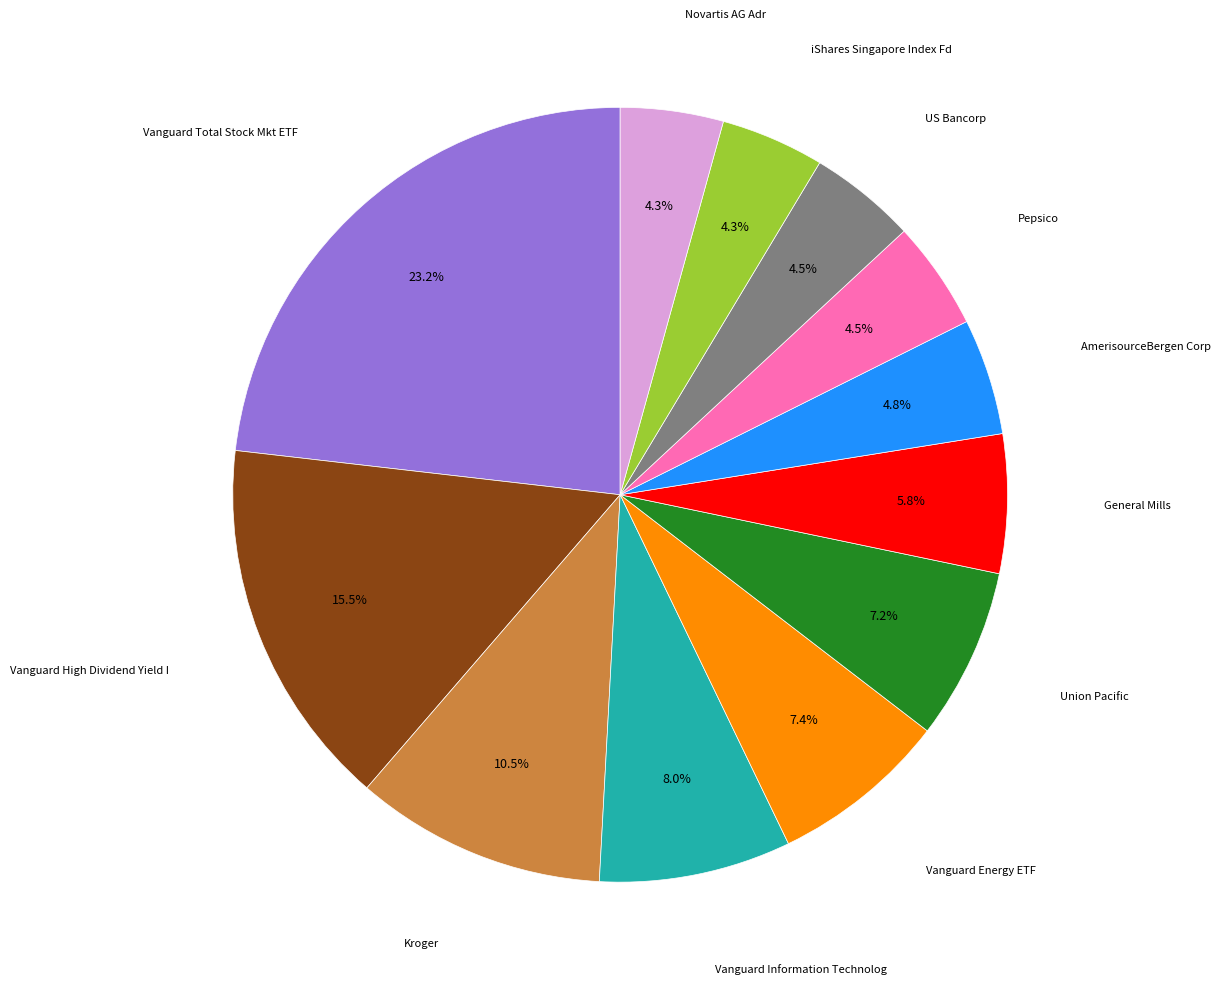

Is there any slice that represents more than half of the pie?

No